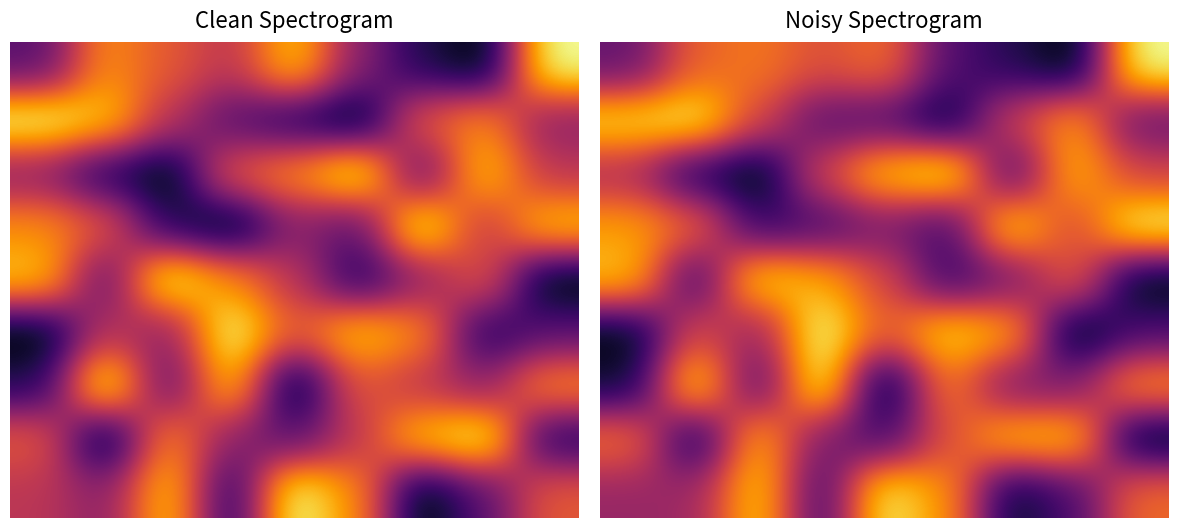

Count the number of categories in the chart.

9